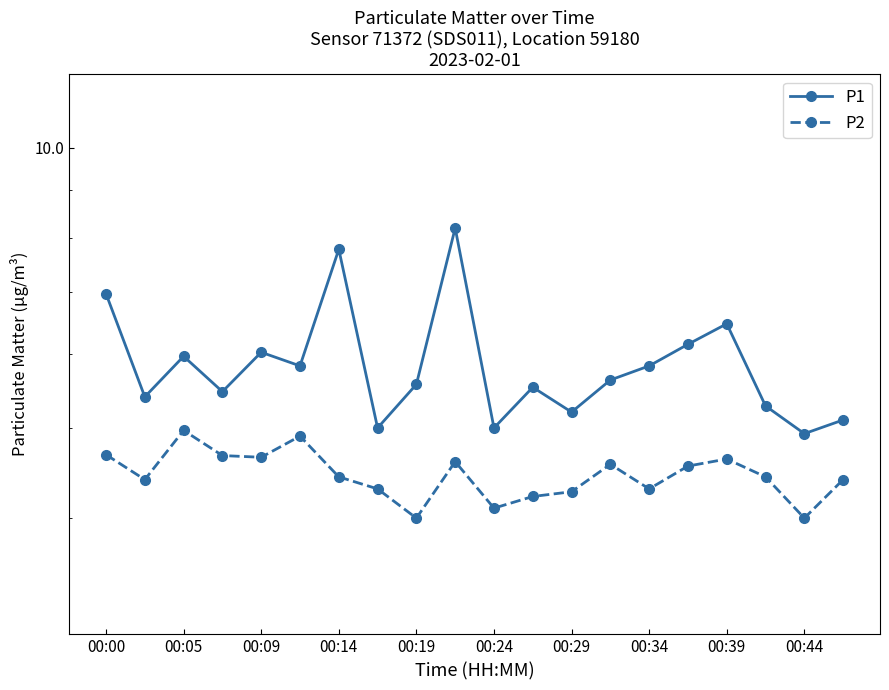

Is this an area chart (filled region under the line)?

No